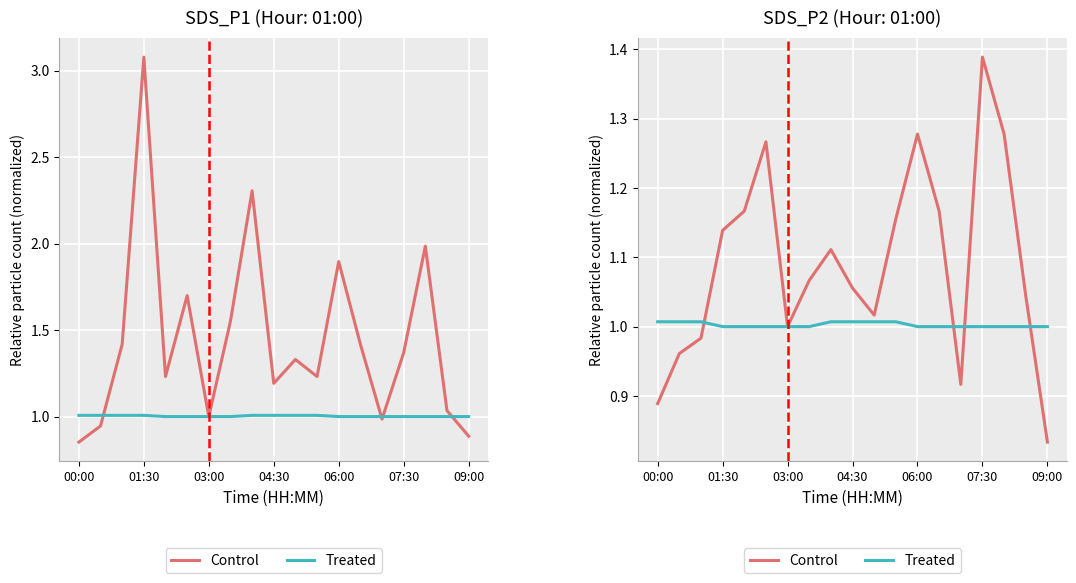

What are all the series names shown in the legend?

Control, Treated